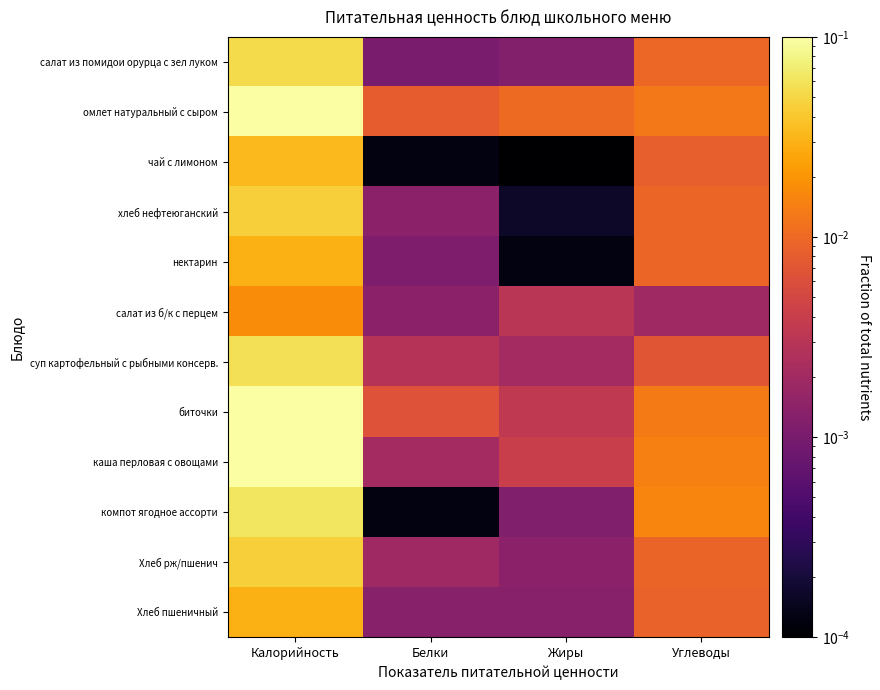

Reading left to right, list all the values displayed in this chart.

салат из помидои орурца с зел луком: Калорийность=0.1	Белки=0.0	Жиры=0.0	Углеводы=0.0
омлет натуральный с сыром: Калорийность=0.2	Белки=0.0	Жиры=0.0	Углеводы=0.0
чай с лимоном: Калорийность=0.0	Белки=0.0	Жиры=0.0	Углеводы=0.0
хлеб нефтеюганский: Калорийность=0.0	Белки=0.0	Жиры=0.0	Углеводы=0.0
нектарин: Калорийность=0.0	Белки=0.0	Жиры=0.0	Углеводы=0.0
салат из б/к с перцем: Калорийность=0.0	Белки=0.0	Жиры=0.0	Углеводы=0.0
суп картофельный с рыбными консерв.: Калорийность=0.1	Белки=0.0	Жиры=0.0	Углеводы=0.0
биточки: Калорийность=0.2	Белки=0.0	Жиры=0.0	Углеводы=0.0
каша перловая с овощами: Калорийность=0.1	Белки=0.0	Жиры=0.0	Углеводы=0.0
компот ягодное ассорти: Калорийность=0.1	Белки=0.0	Жиры=0.0	Углеводы=0.0
Хлеб рж/пшенич: Калорийность=0.0	Белки=0.0	Жиры=0.0	Углеводы=0.0
Хлеб пшеничный: Калорийность=0.0	Белки=0.0	Жиры=0.0	Углеводы=0.0